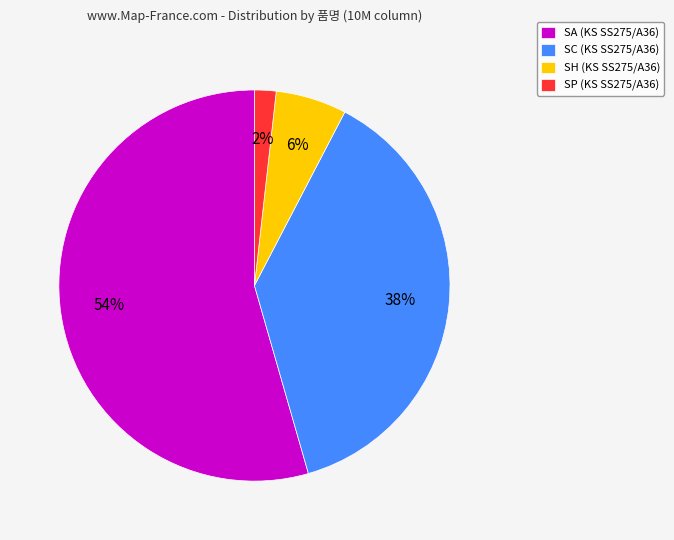

Rank the categories by value from lowest to highest.

SP (KS SS275/A36), SH (KS SS275/A36), SC (KS SS275/A36), SA (KS SS275/A36)